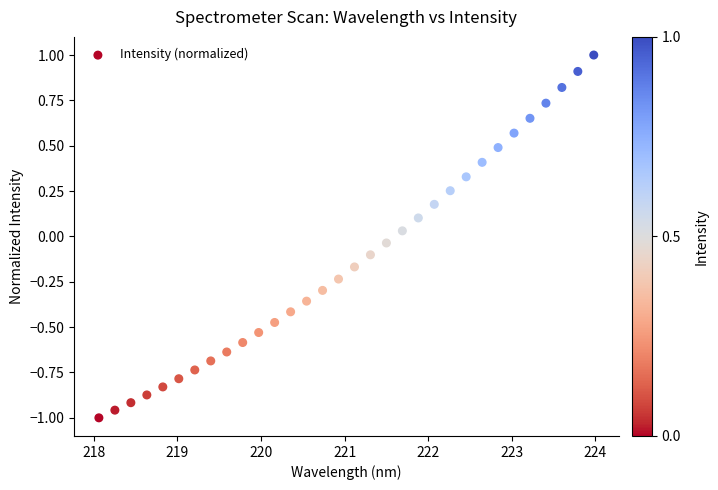

What is the range of X values (max minus min)?

5.9